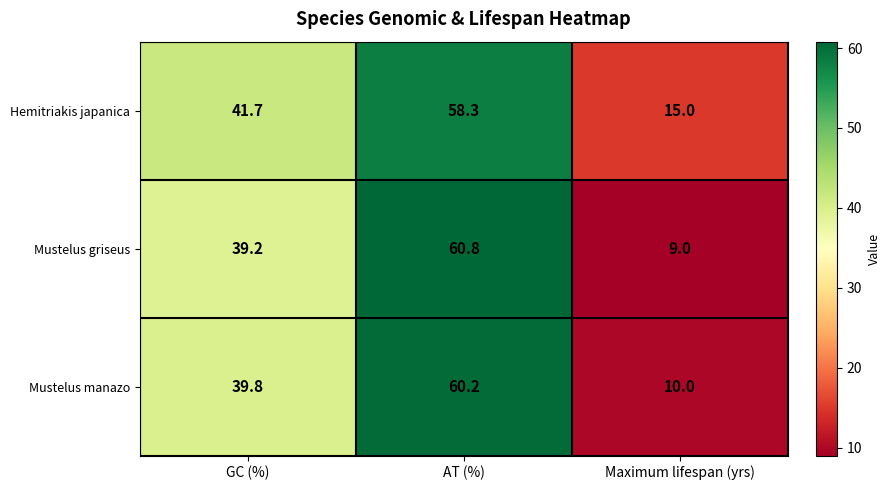

How many data points in Mustelus griseus are above 39?

2